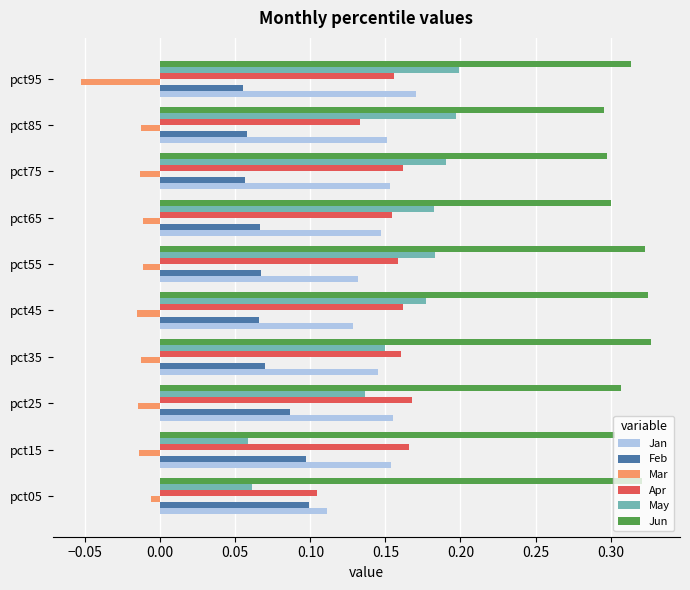

Which series has the largest total across all categories?

Jun